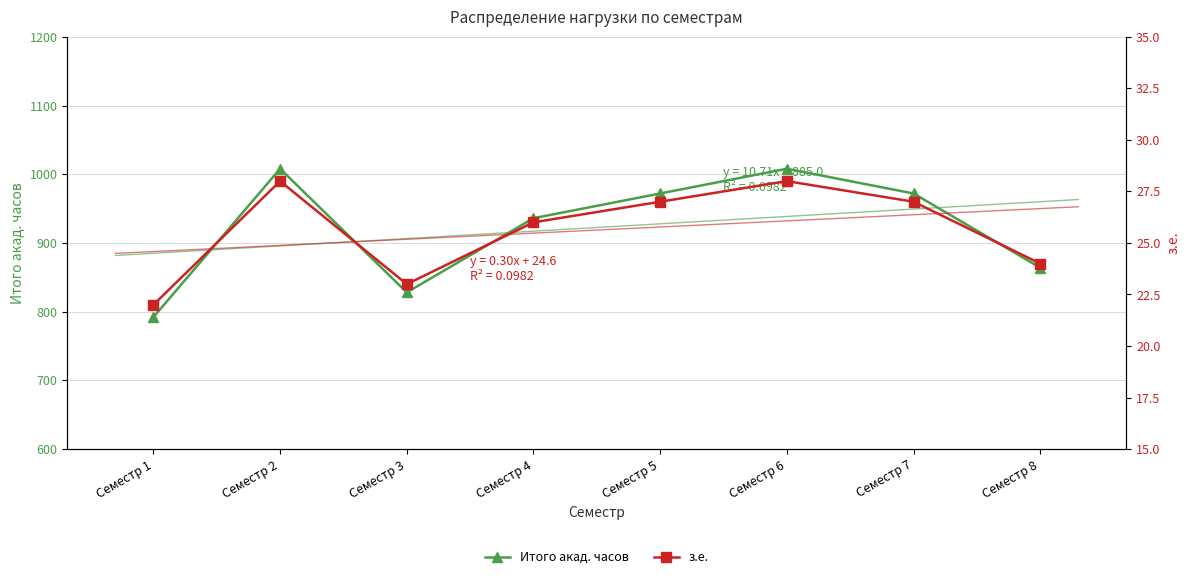

How many interior local valleys does the з.е. series have?

1